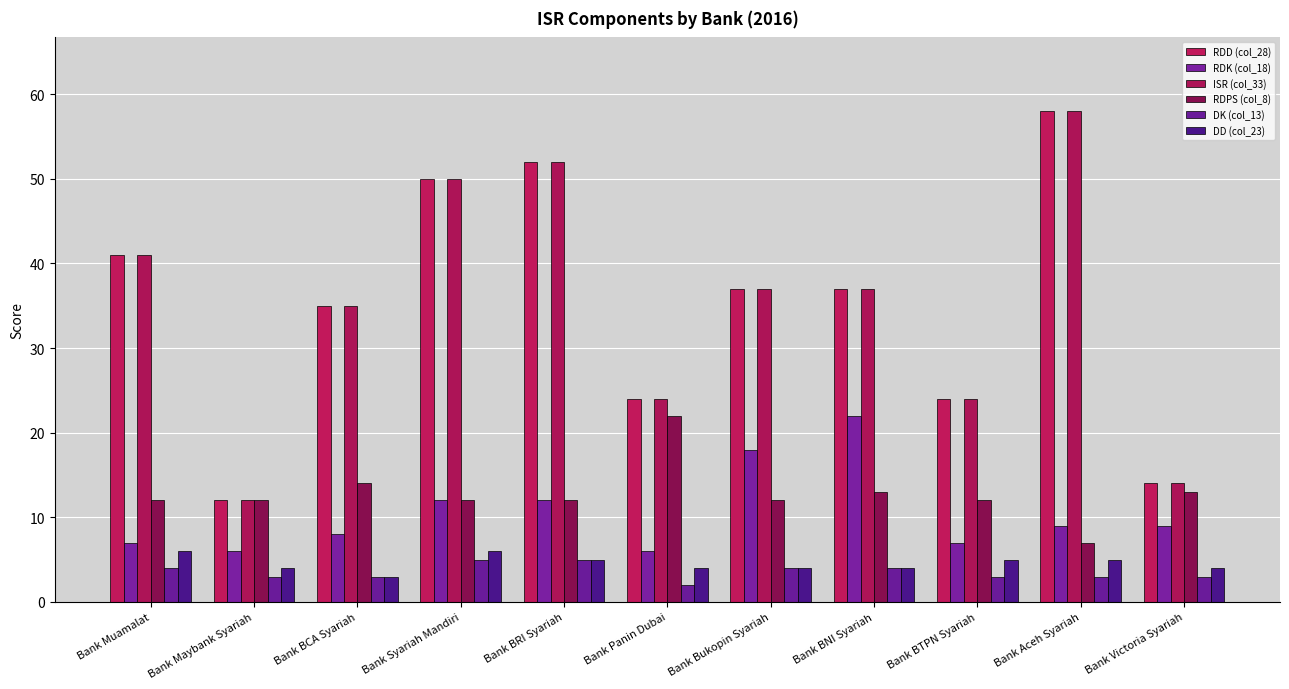

What value does the DK (col_13) series have at Bank Victoria Syariah?

3